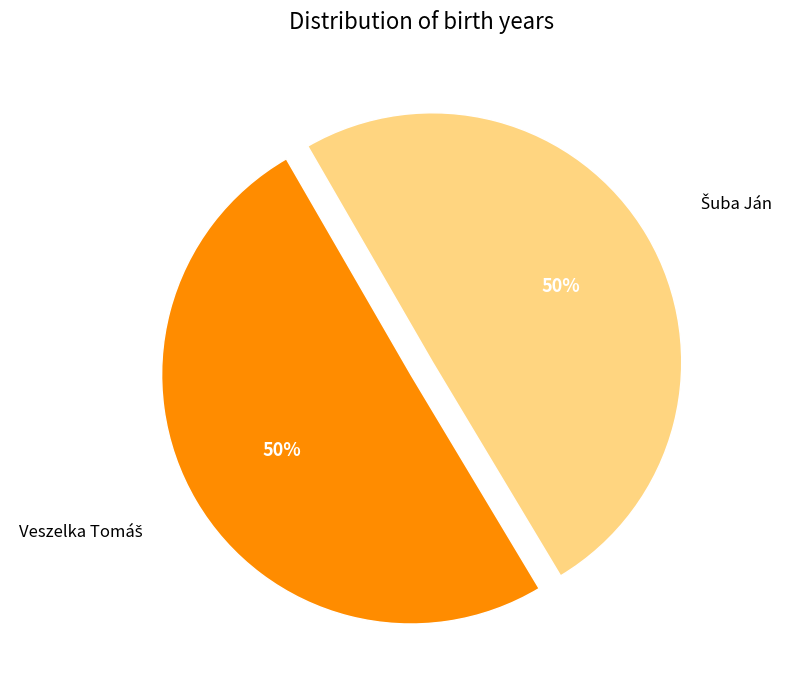

To the nearest percent, what is the average slice percentage?

50%